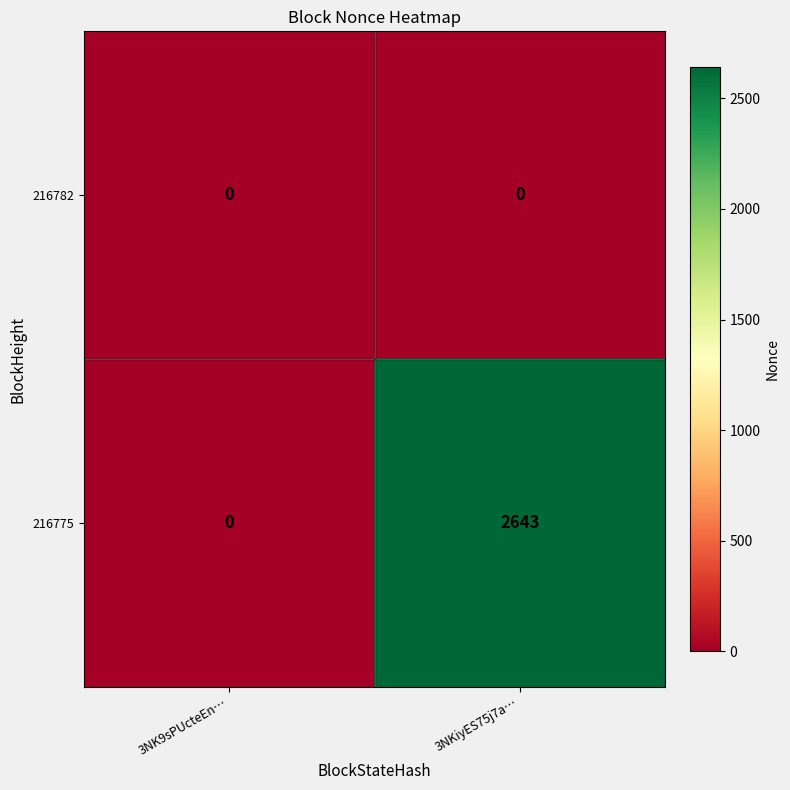

The value of 216775 at 3NK9sPUcteEn… is 1358. True or false?

False